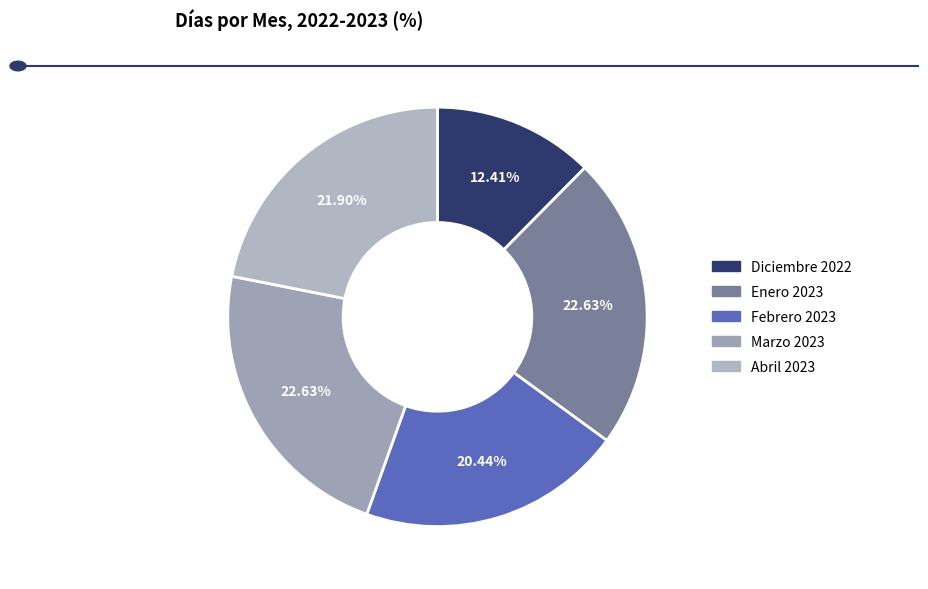

Do Diciembre 2022 and Marzo 2023 together represent more than half of the pie?

No